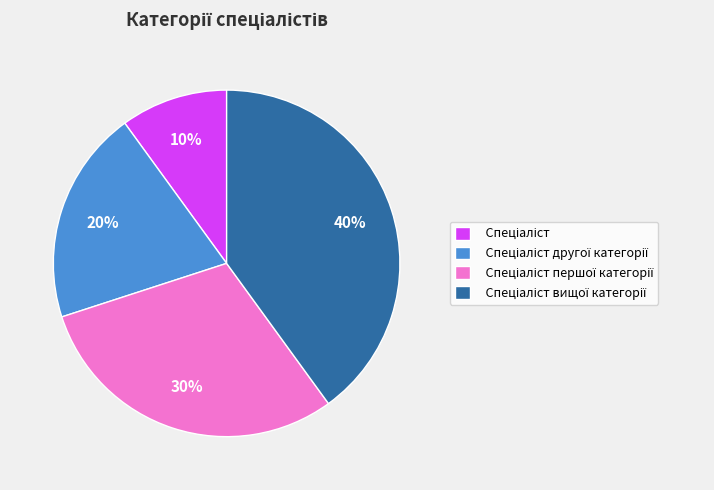

To the nearest percent, what is the average slice percentage?

25%